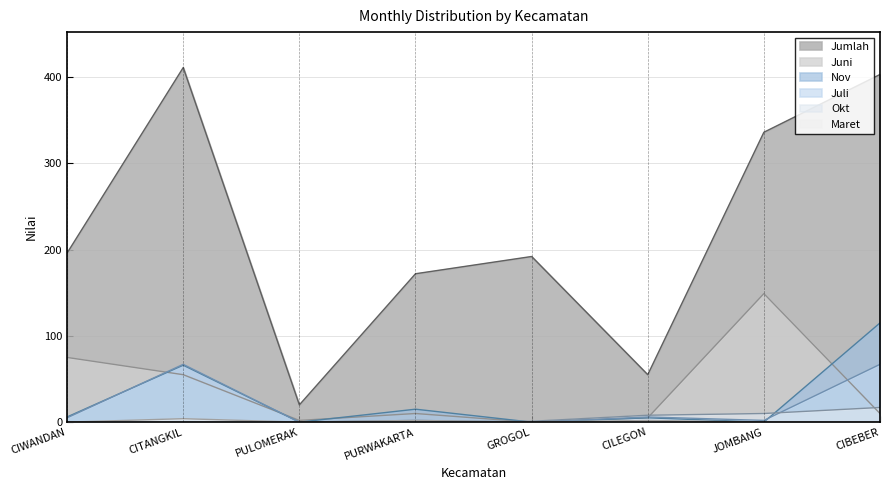

List the labels in order of Juni value, largest first.

JOMBANG, CIWANDAN, CITANGKIL, PURWAKARTA, CIBEBER, CILEGON, PULOMERAK, GROGOL